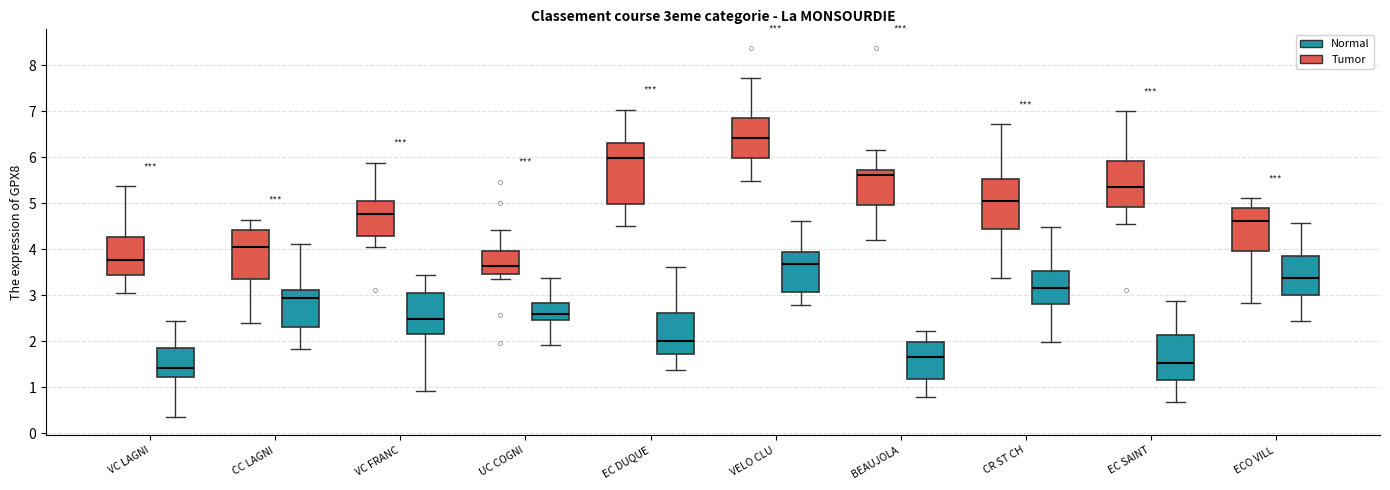

Comparing the boxes themselves (not the whiskers), which one is the tallest?

EC DUQUE (Tumor)